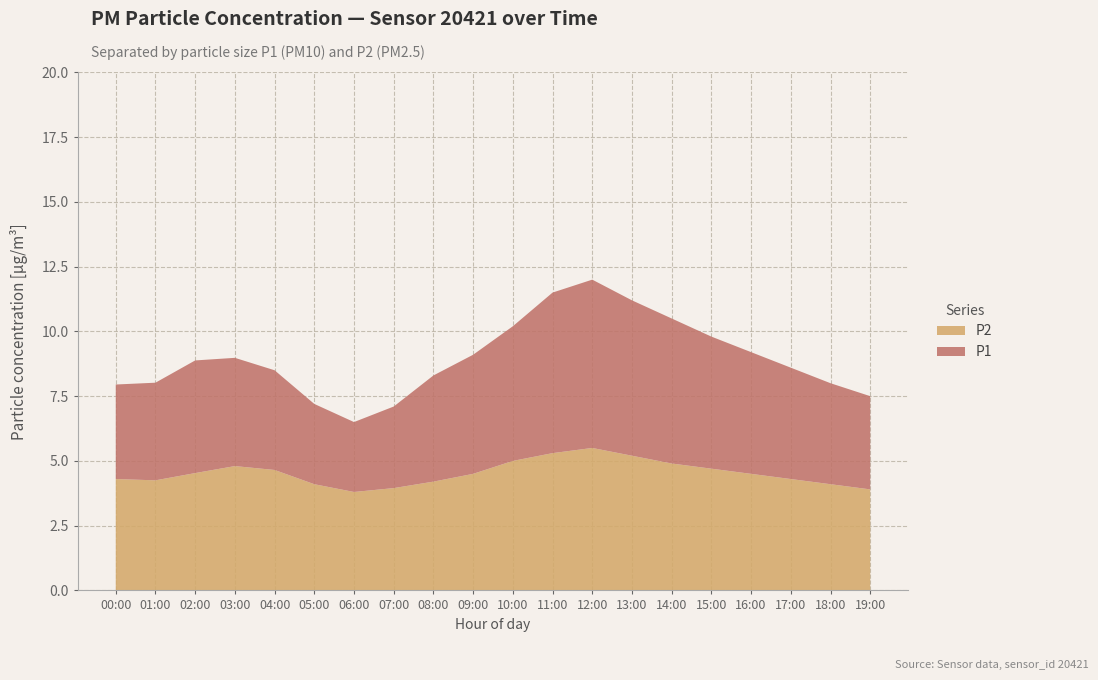

Reading left to right, extract all data points from this chart.

P1: 00:00=8.0	01:00=8.0	02:00=8.9	03:00=9.0	04:00=8.5	05:00=7.2	06:00=6.5	07:00=7.1	08:00=8.3	09:00=9.1	10:00=10.2	11:00=11.5	12:00=12.0	13:00=11.2	14:00=10.5	15:00=9.8	16:00=9.2	17:00=8.6	18:00=8.0	19:00=7.5
P2: 00:00=4.3	01:00=4.2	02:00=4.5	03:00=4.8	04:00=4.7	05:00=4.1	06:00=3.8	07:00=4.0	08:00=4.2	09:00=4.5	10:00=5.0	11:00=5.3	12:00=5.5	13:00=5.2	14:00=4.9	15:00=4.7	16:00=4.5	17:00=4.3	18:00=4.1	19:00=3.9